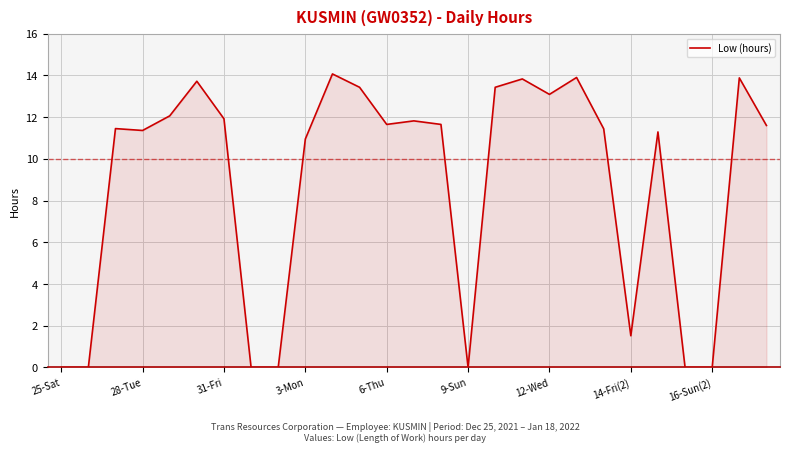

What is the maximum value shown in the chart?

14.1